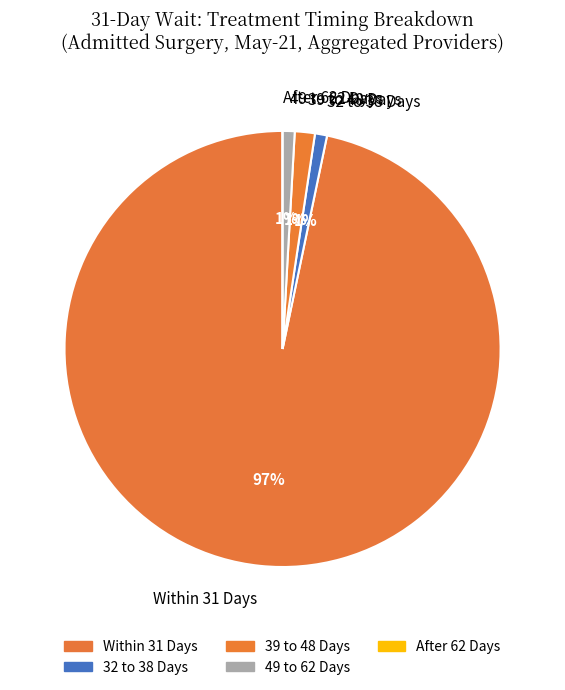

Which category has the biggest portion of the pie?

Within 31 Days